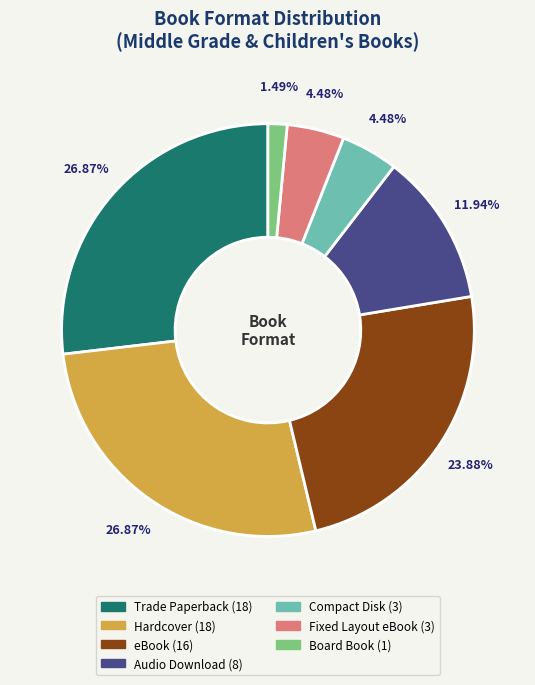

Approximately how many times larger is the value at Trade Paperback compared to Board Book?

18.0